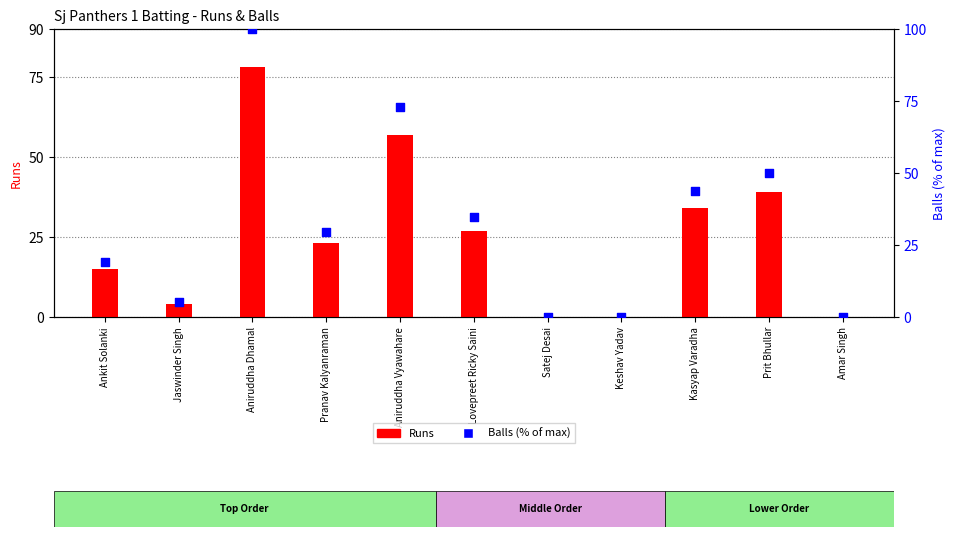

At how many categories does at least one series exceed 83?

1